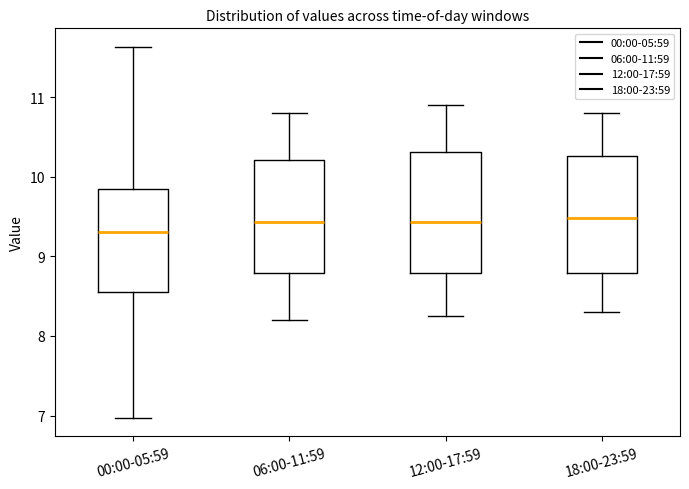

Where does the median line of the box for 00:00-05:59 sit on the y-axis? The values are not printed on the chart, so give them approximately, as read against the axis.

9.3